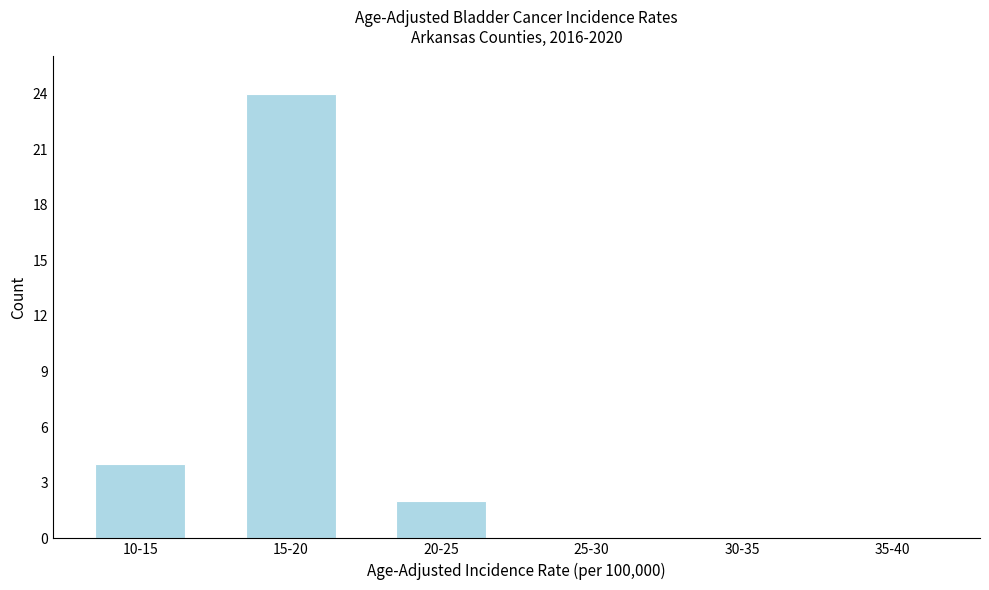

Reading left to right, list all the values displayed in this chart.

10-15=4	15-20=24	20-25=2	25-30=0	30-35=0	35-40=0